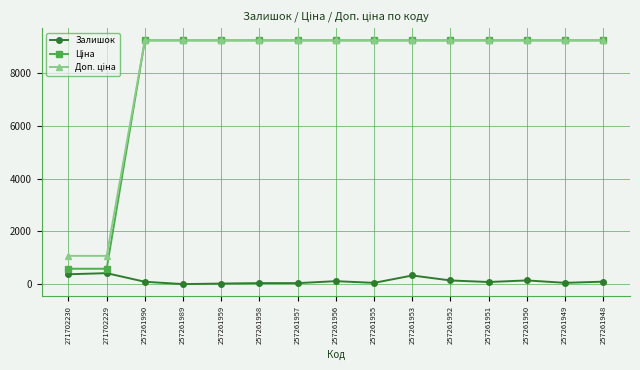

Is it true that Залишок equals 83.0 at 257261951?

True